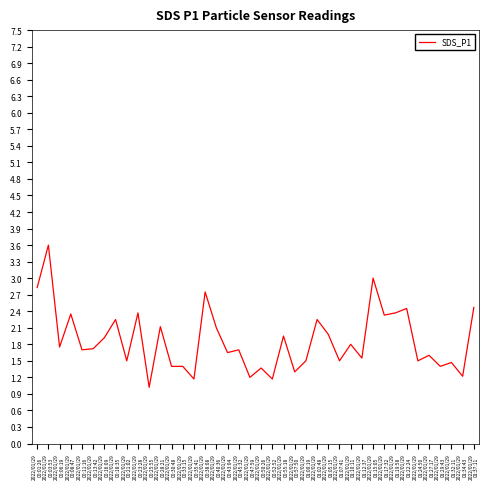

What is the difference between the maximum and minimum values?

2.6